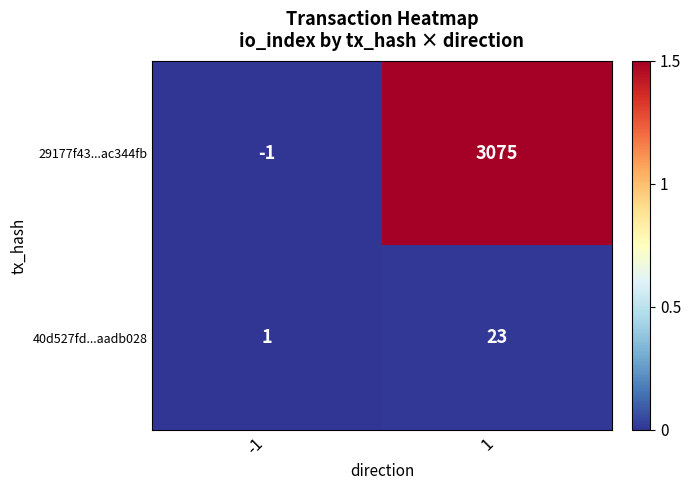

Between -1 and 1, which series saw the biggest shift?

29177f43...ac344fb